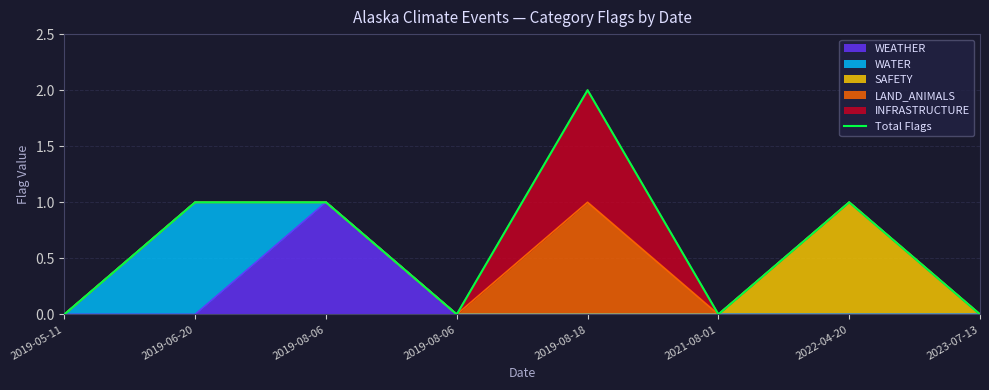

True or false: the data has more than 0 interior local peaks.

True